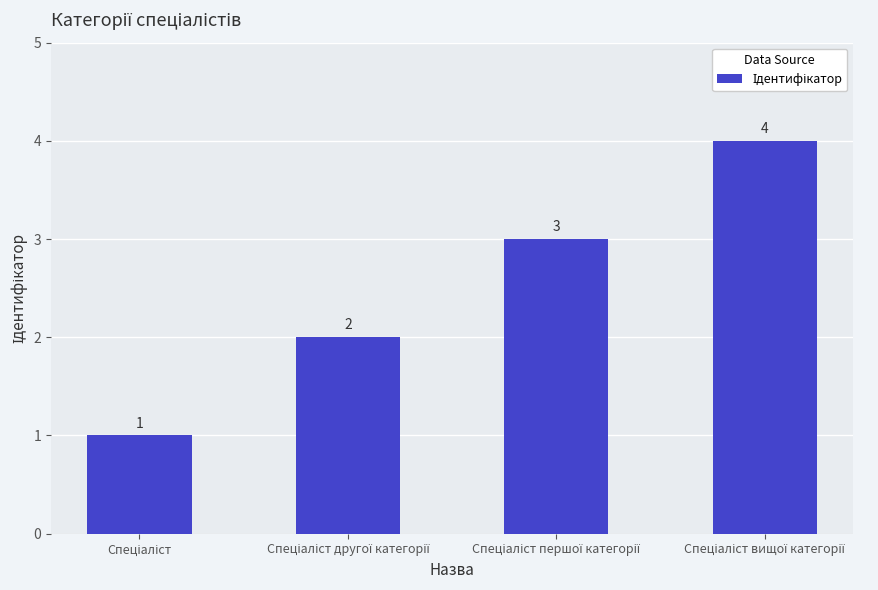

Reading right to left, transcribe all the data shown in this chart.

4	3	2	1